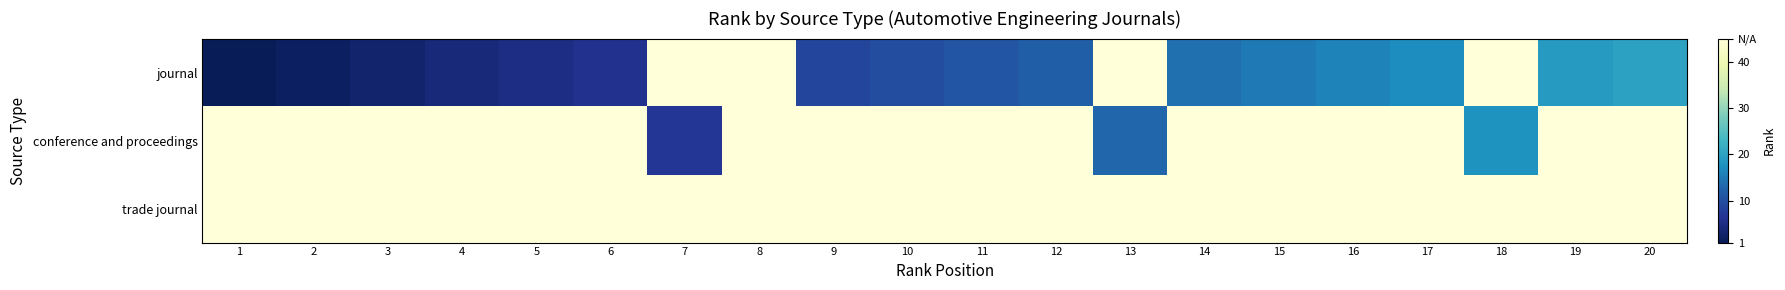

List the series in order of their peak value, highest first.

journal, conference and proceedings, trade journal